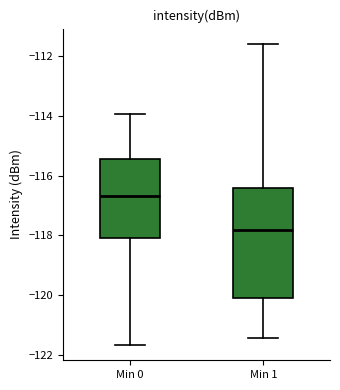

Which box is the tallest, from its lower edge to its upper edge?

Min 1